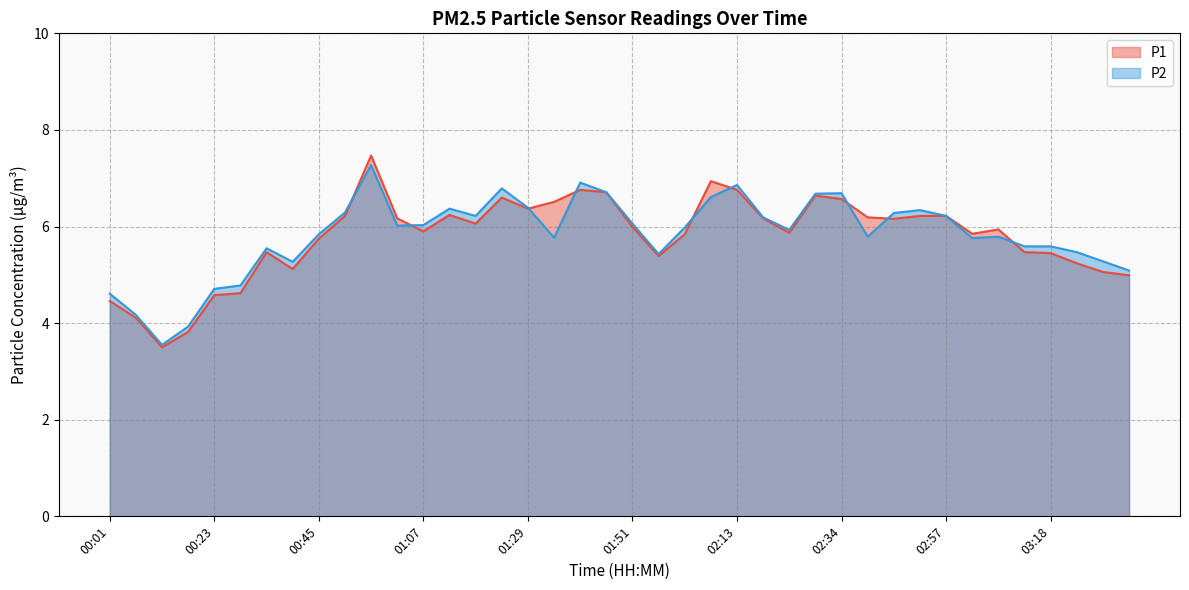

At which label does P1 reach its minimum?

00:12